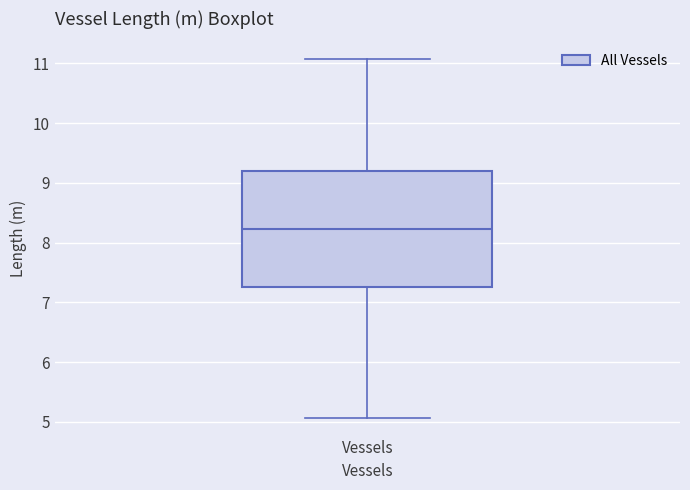

Read this box plot against the y-axis: the position of the median line, the range covered by the box, and the ends of both whiskers. The values are not printed on the chart, so give them approximately, as read against the axis.

median 8.2, box 7.3 to 9.2, whiskers 5.1 to 11.1